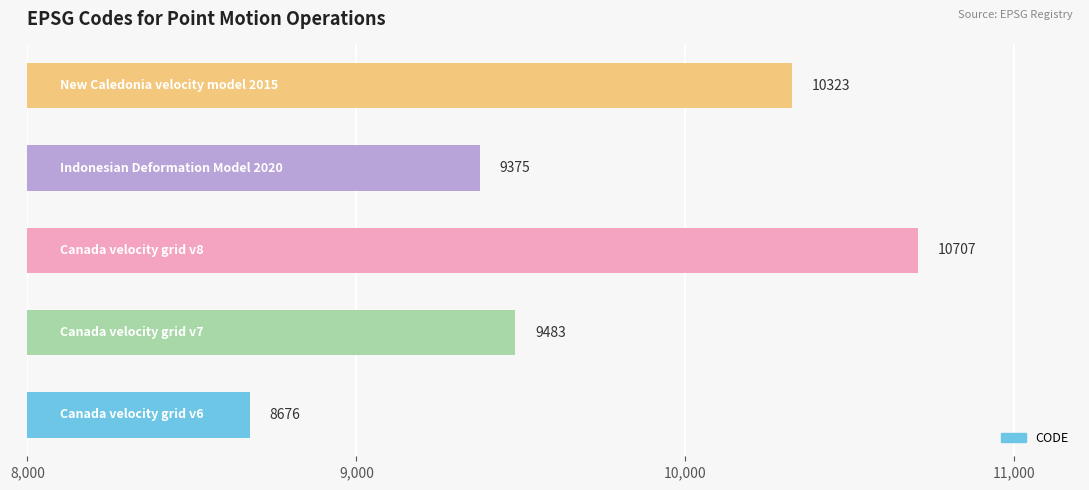

What is the difference between the second highest and minimum values?

1647